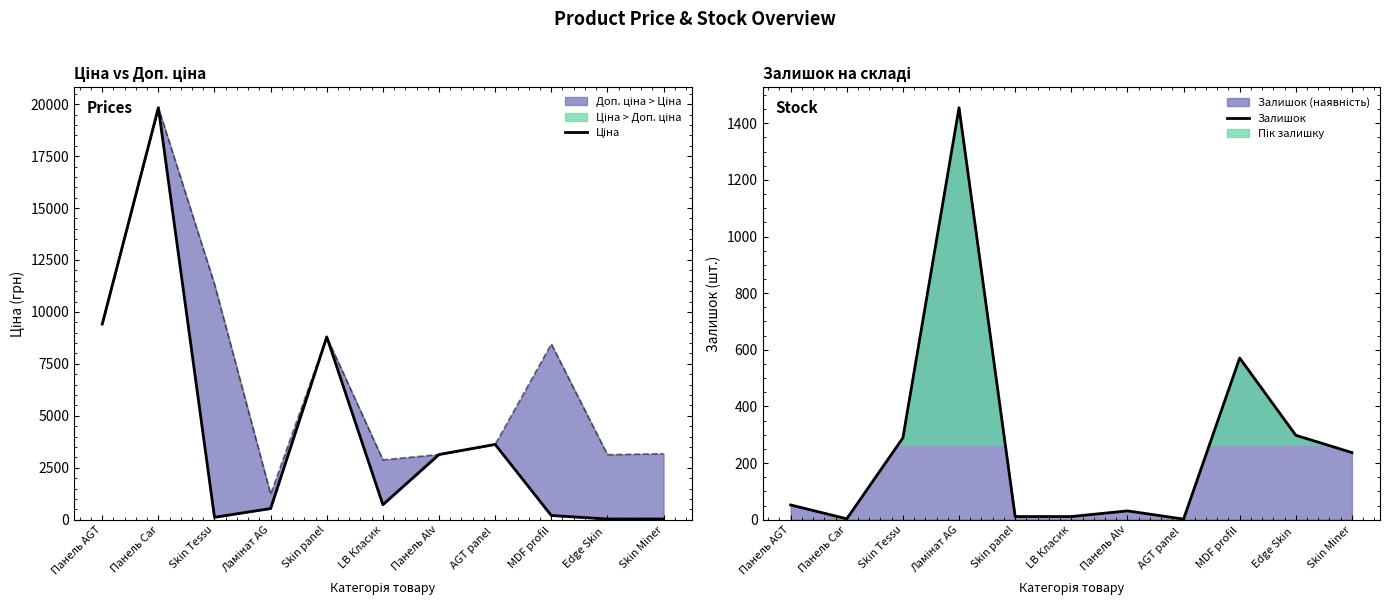

What is the total value across all series at MDF profil?

772.4